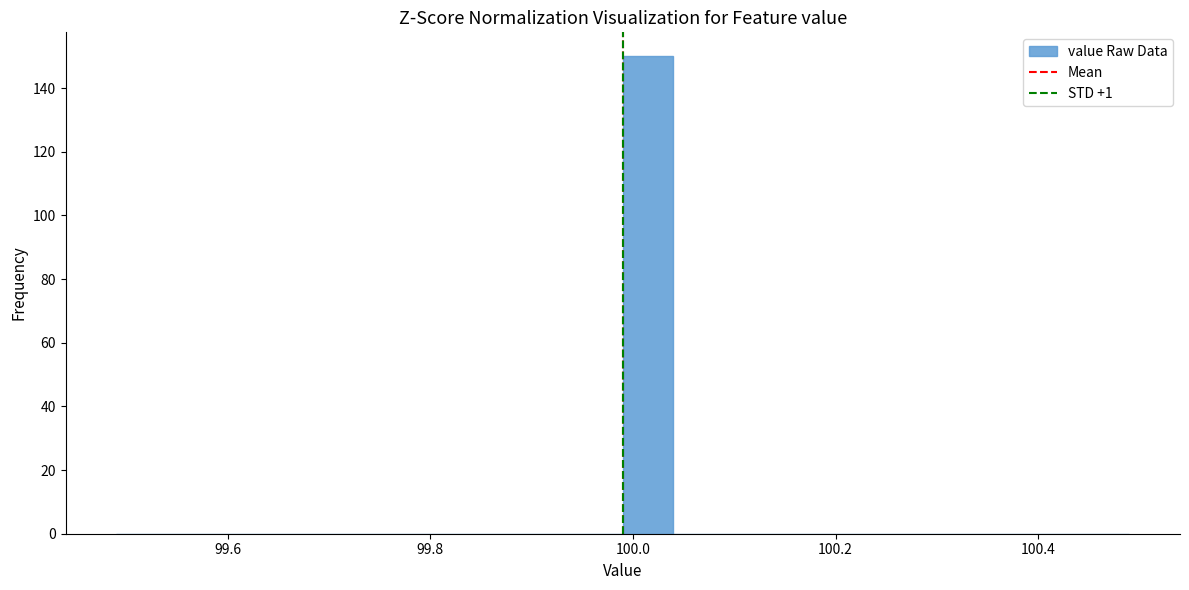

Read against the x-axis, roughly where is the centre of the tallest bar?

100.02